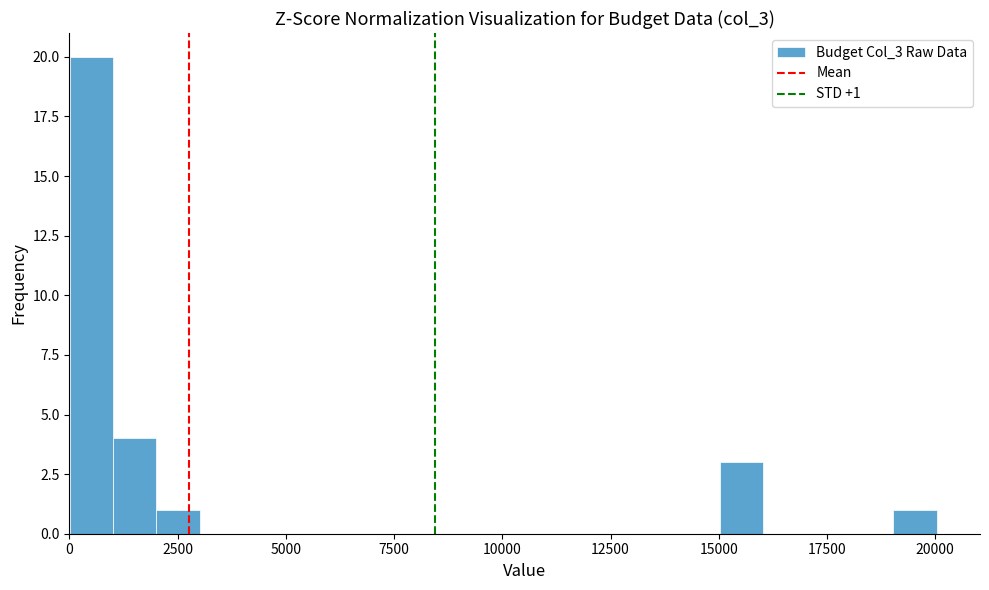

Read against the x-axis, roughly where is the centre of the tallest bar?

500